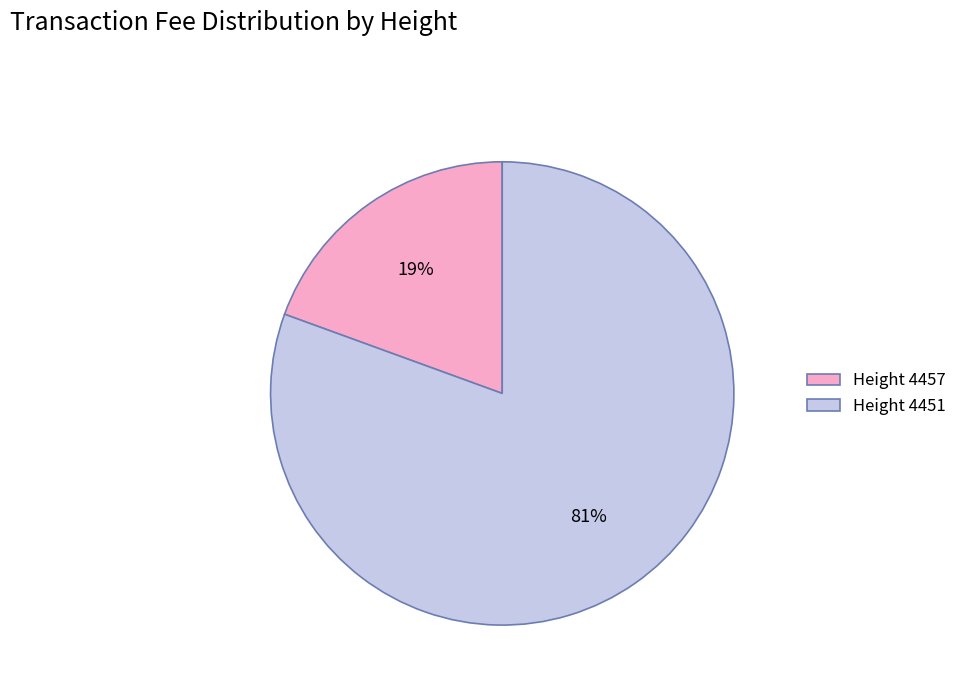

Rank the categories by value from highest to lowest.

Height 4451, Height 4457